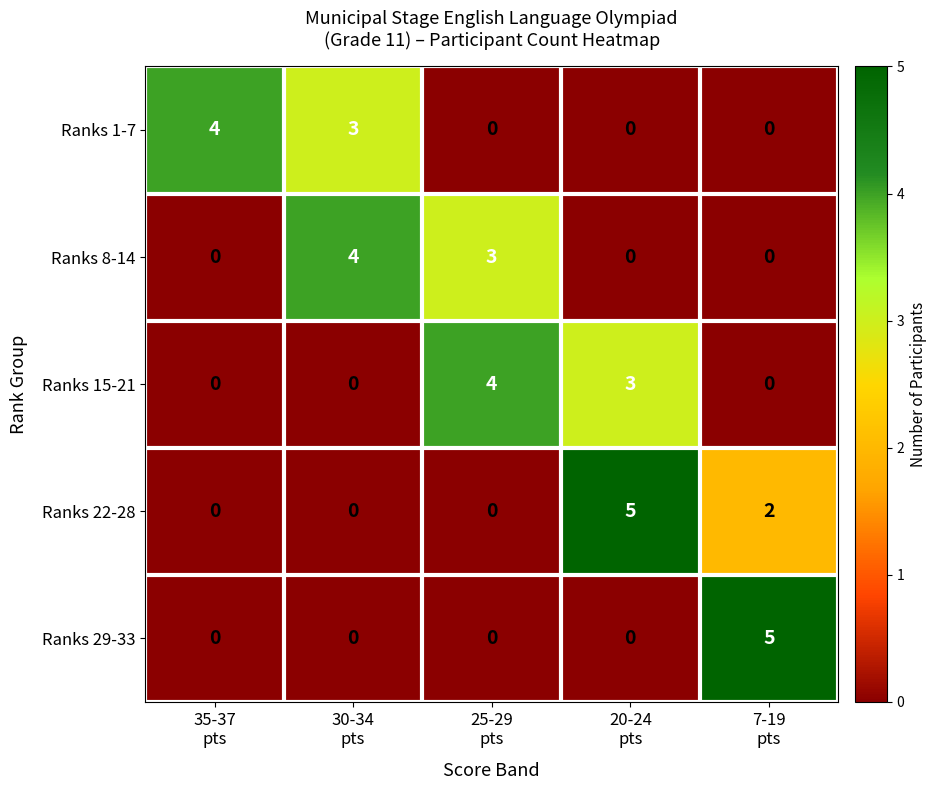

What is the difference between the maximum and minimum values in the Ranks 8-14 series?

4